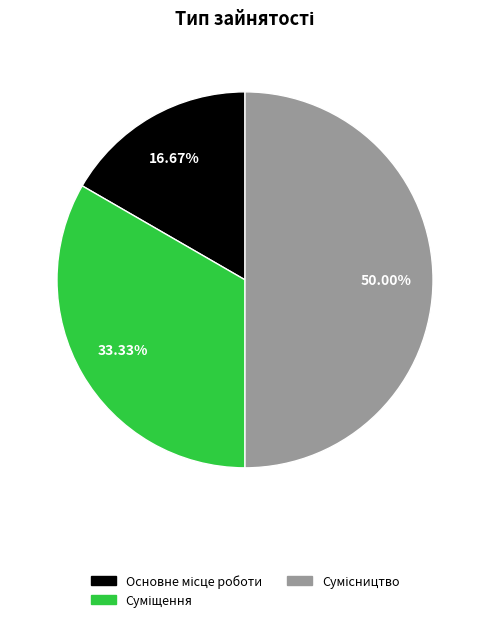

What is the total percentage of Суміщення and Основне місце роботи?

50.0%